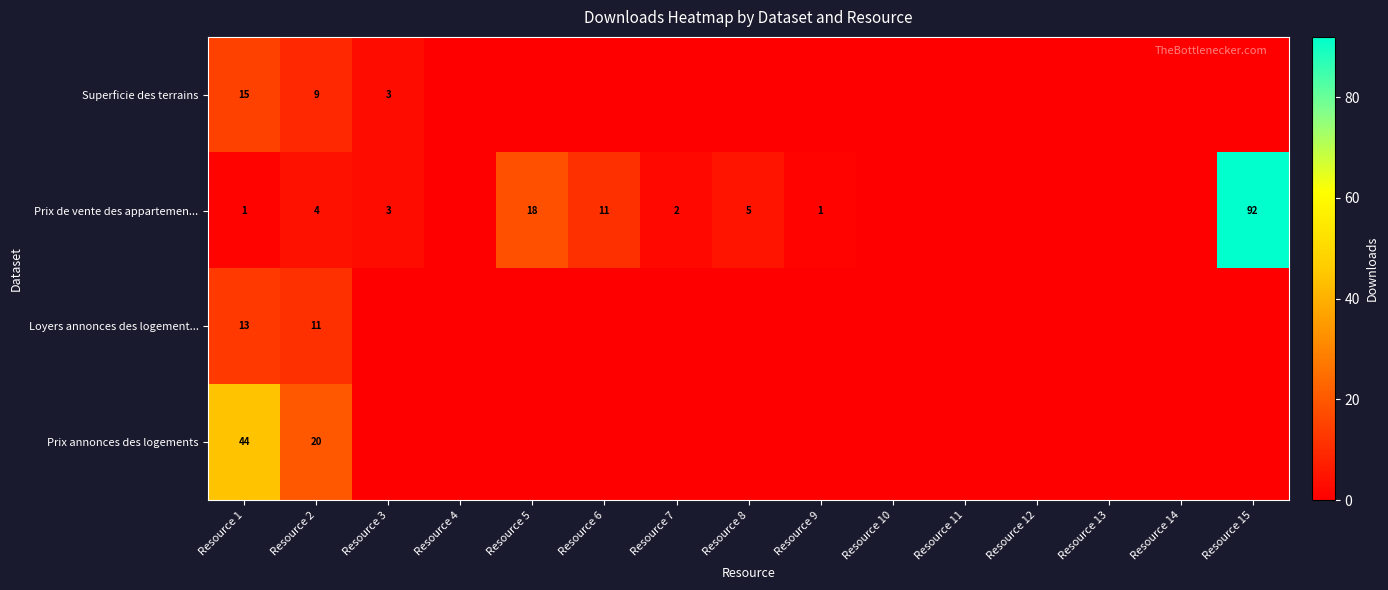

Is it true that Prix annonces des logements equals 20 at Resource 2?

True